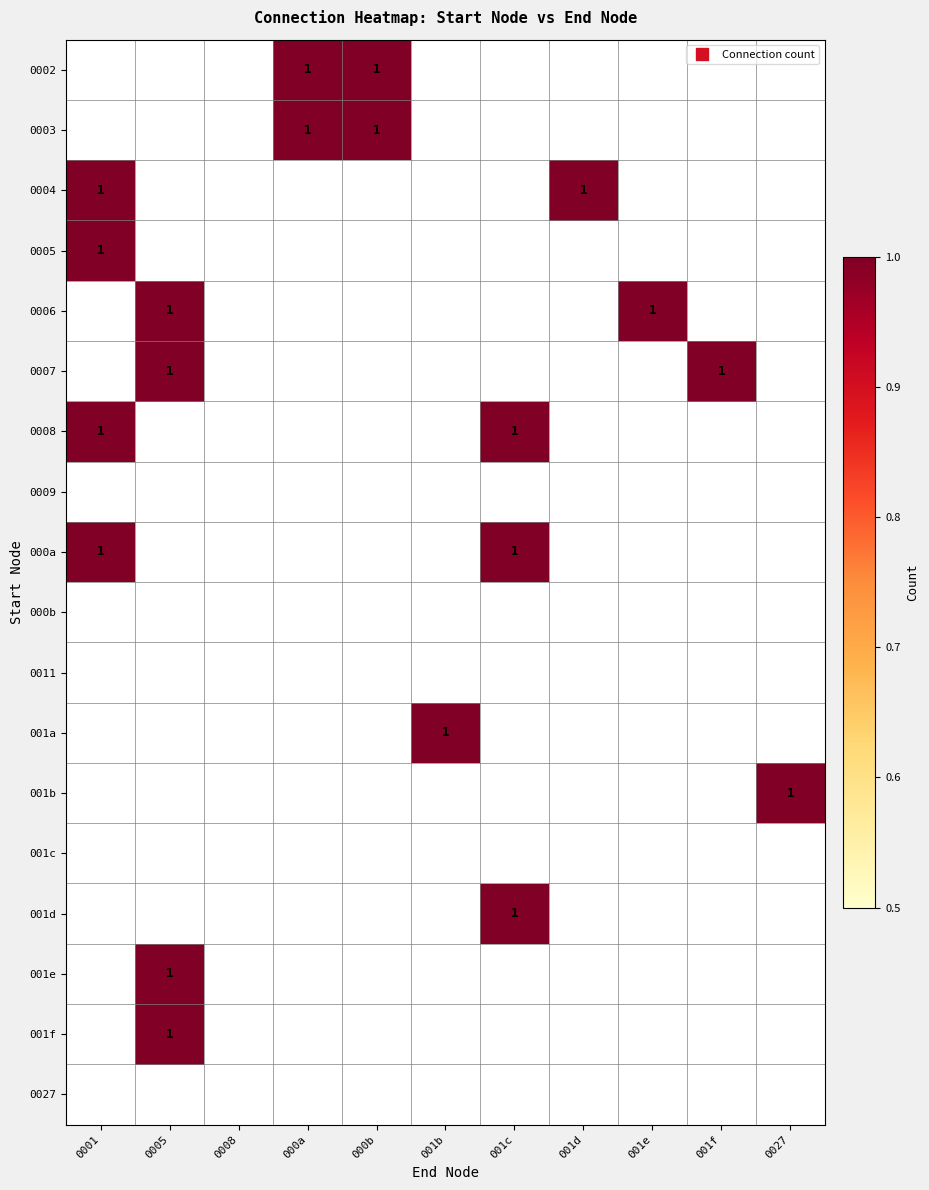

What is the spread (max minus min) of values at 0027?

1